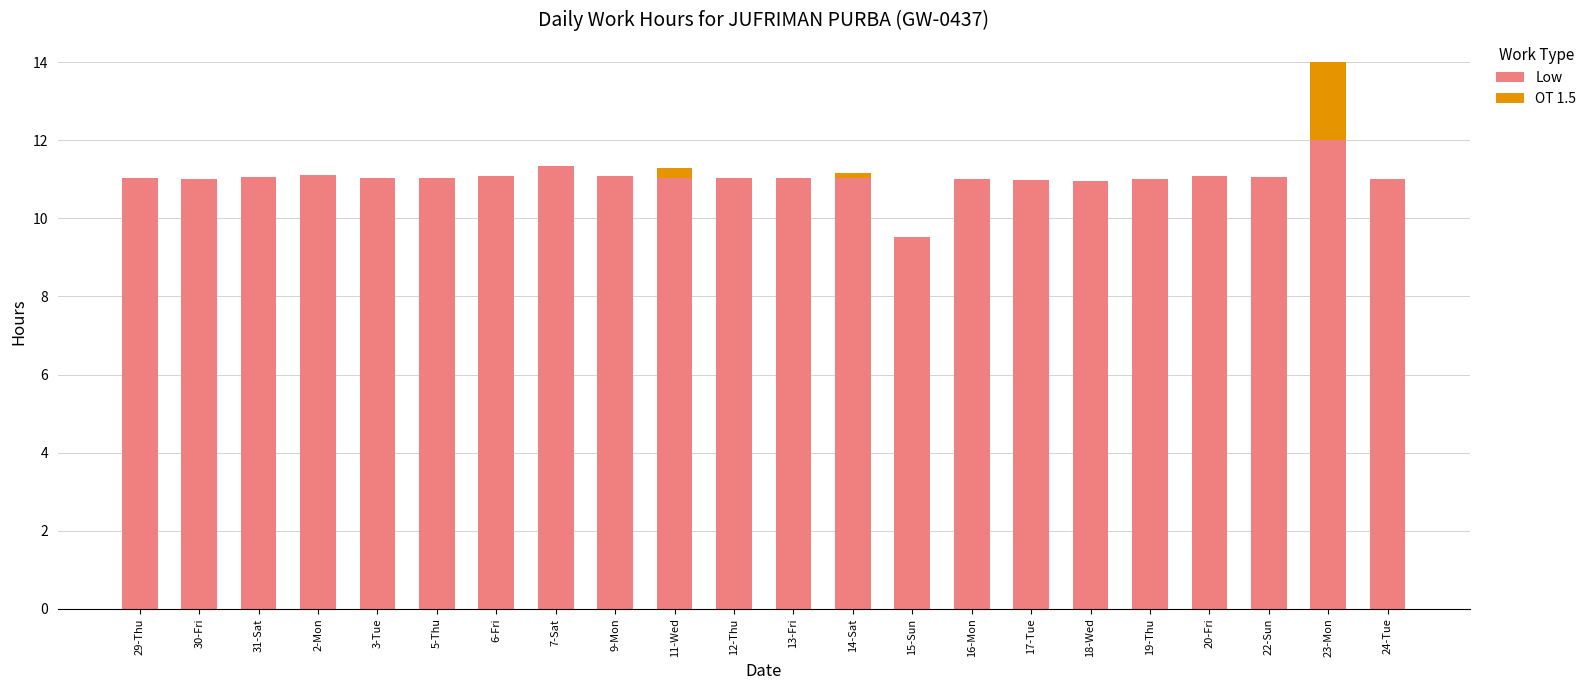

Where is Low nearest to the value 10?

15-Sun